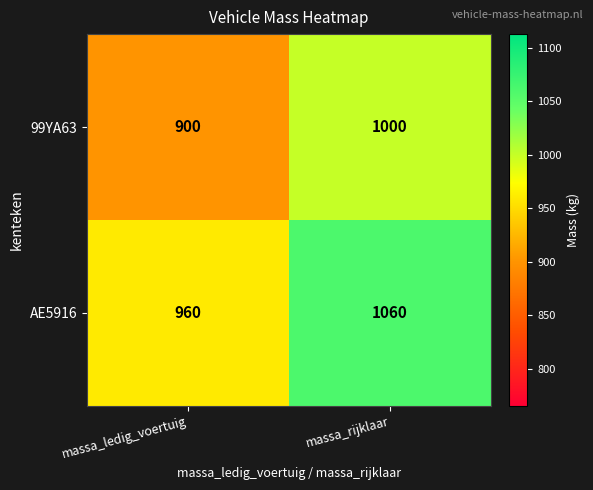

Read the AE5916 value at massa_rijklaar, to the nearest 10.

1060